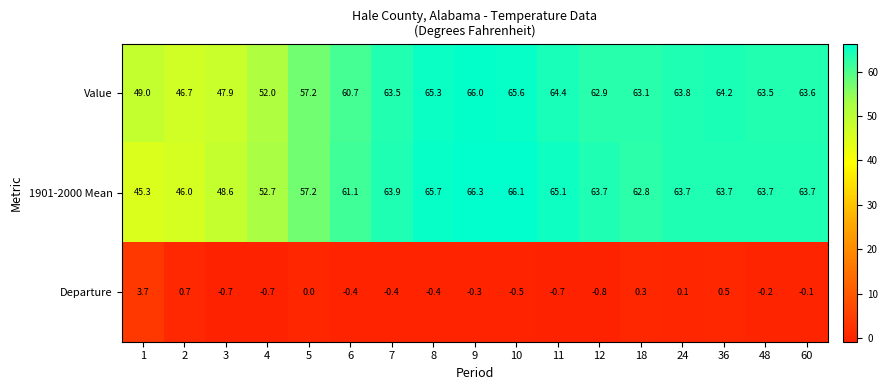

What is the sum of all Value values?

1019.4